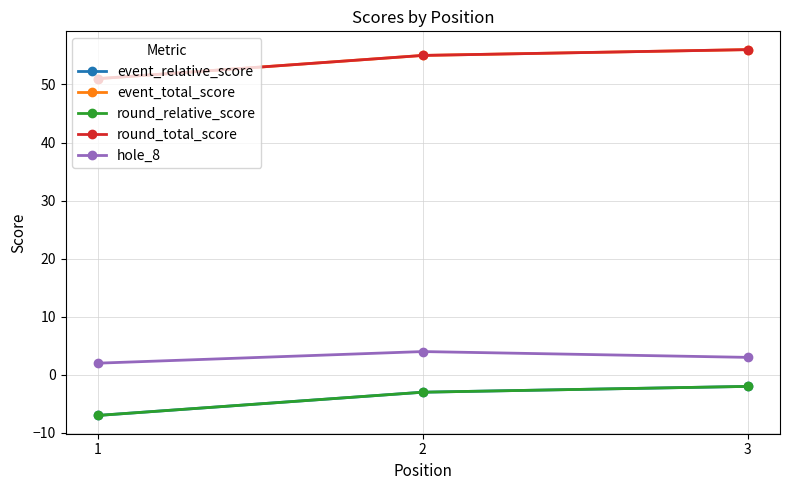

Does the chart have visible grid lines?

Yes